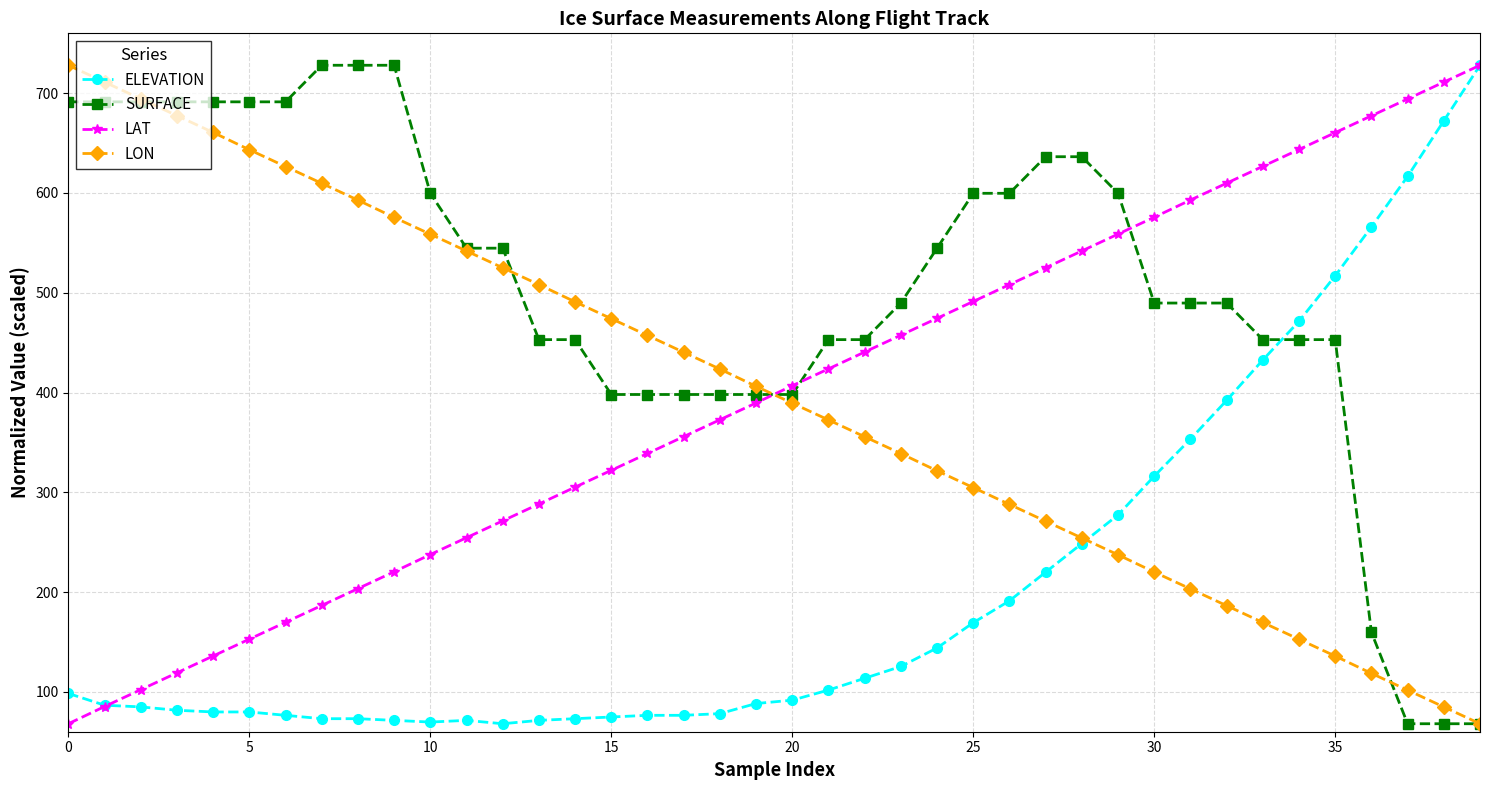

What is the value of the ELEVATION point at the 5th from the left?

79.8